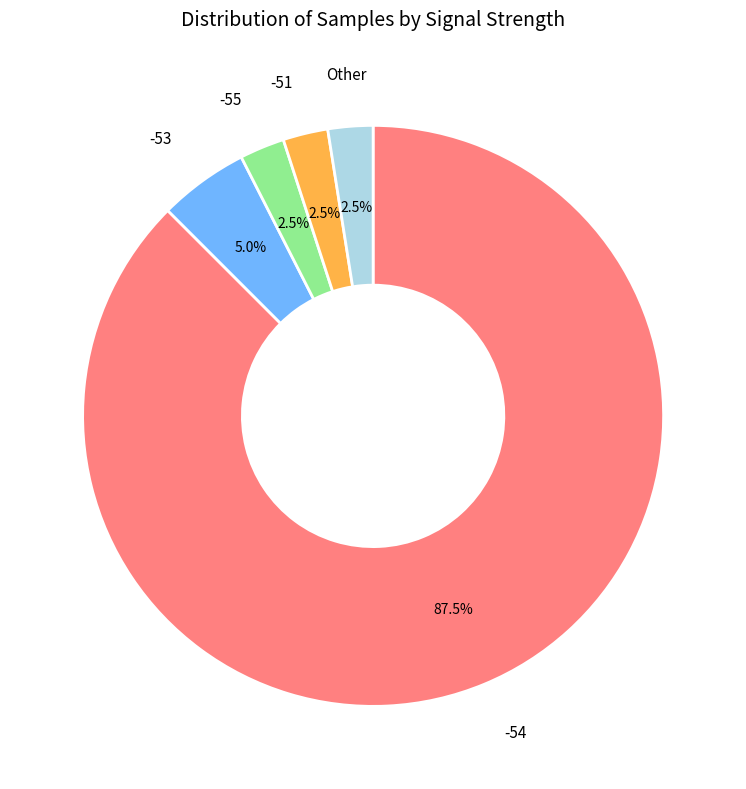

Is there a majority slice in this chart?

Yes